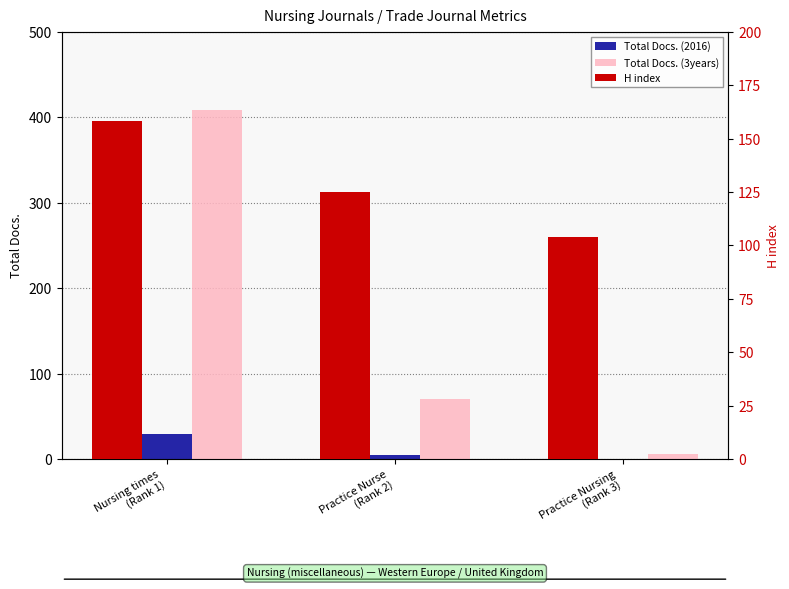

Does the chart contain any negative values?

No